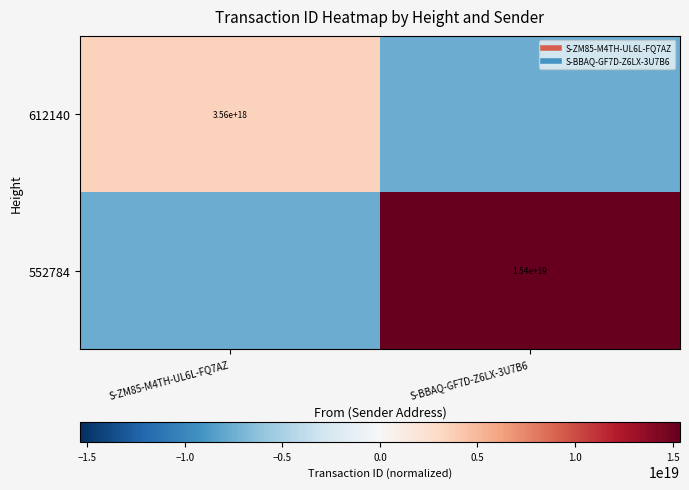

What is the sum of all 552784 values?

7683225776111209472